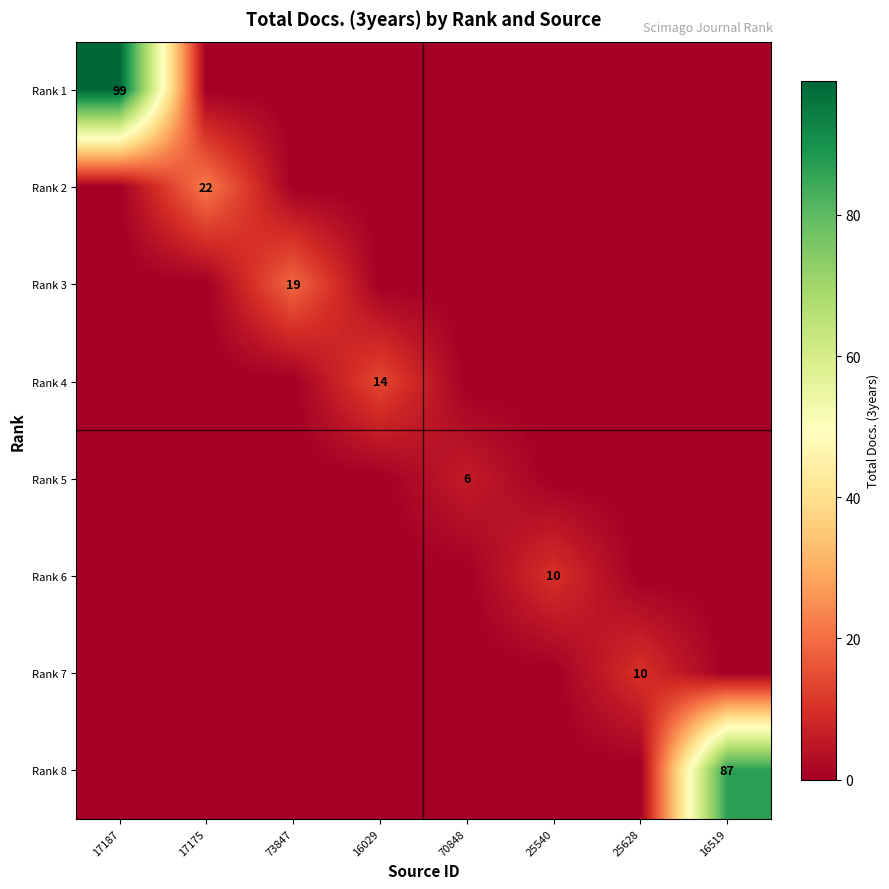

The Rank 1 series shows 145 at 17187. True or false?

False